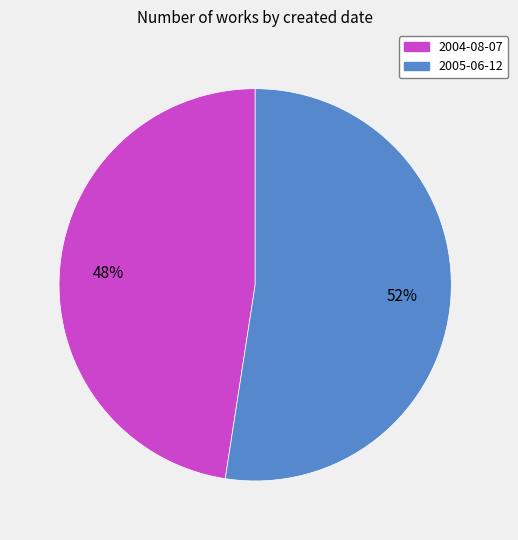

True or false: 2004-08-07 accounts for 48% of the total.

True